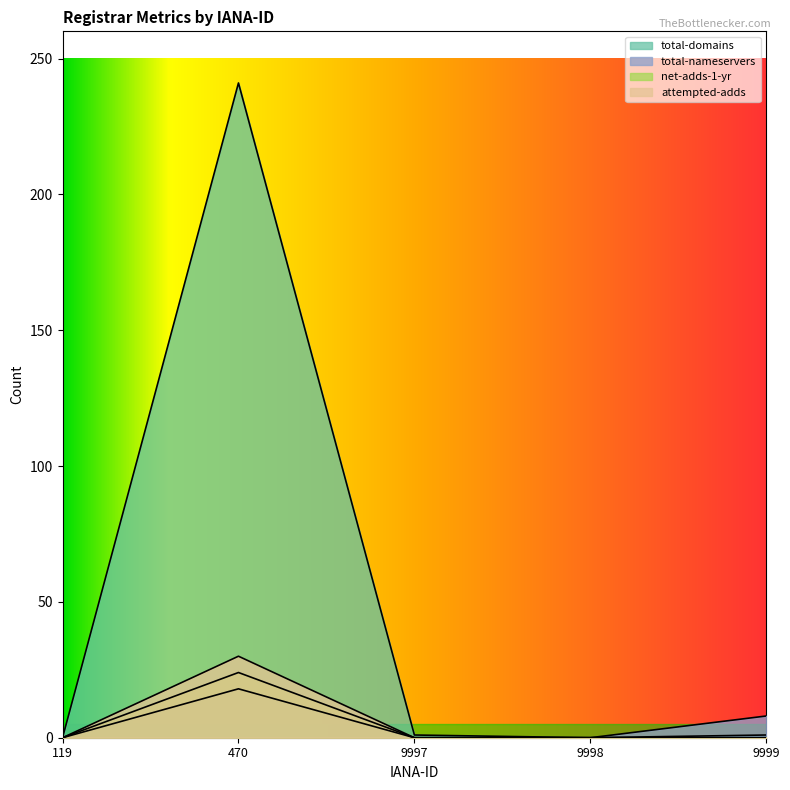

Between 470 and 9999, which series saw the biggest shift?

total-domains